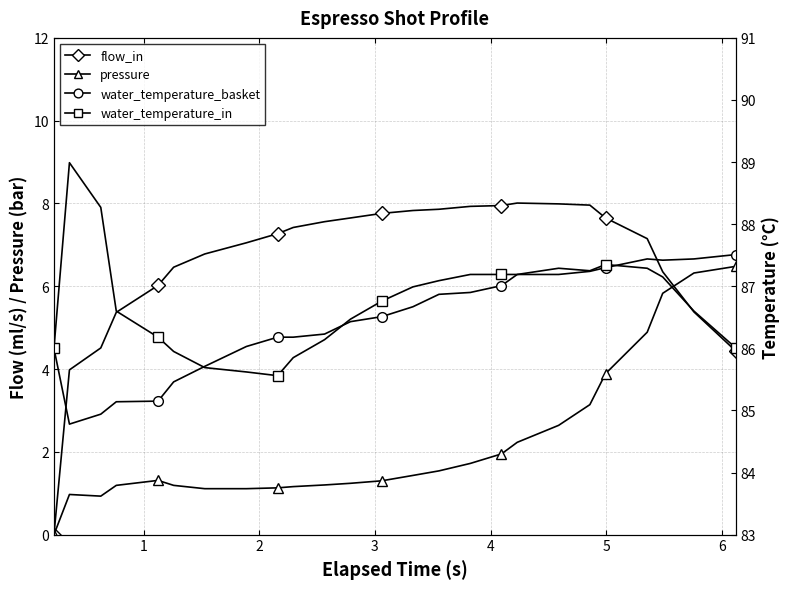

What is the value of the pressure point at the 3rd from the left?

0.9